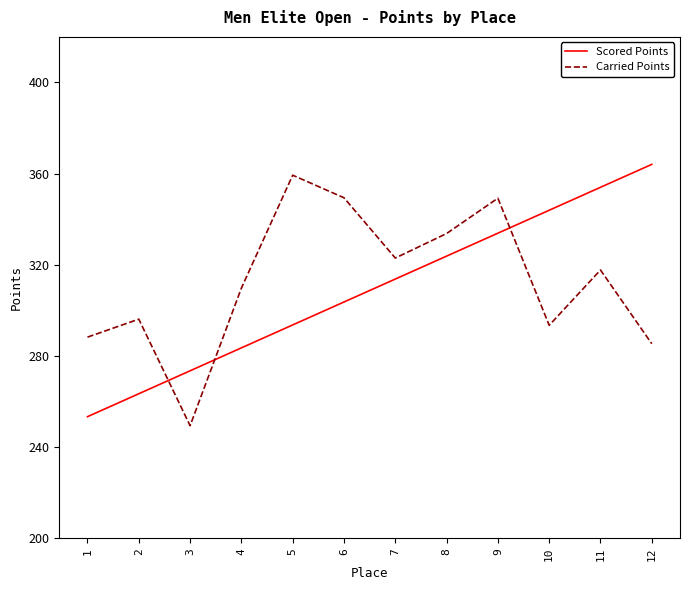

Rank the series at 8 from highest to lowest value.

Carried Points, Scored Points